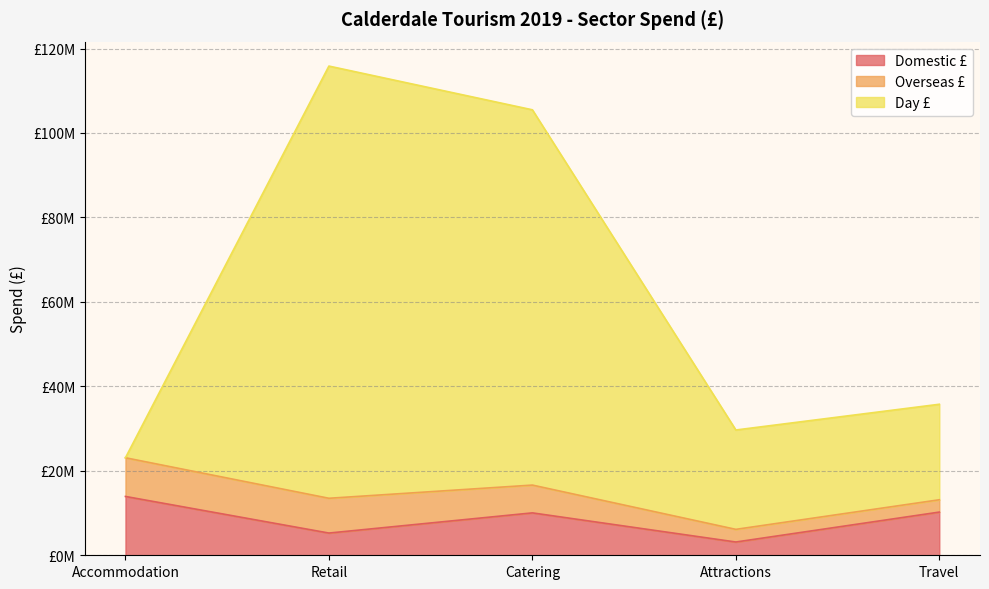

Is it true that Domestic £ equals 913050 at Attractions?

False